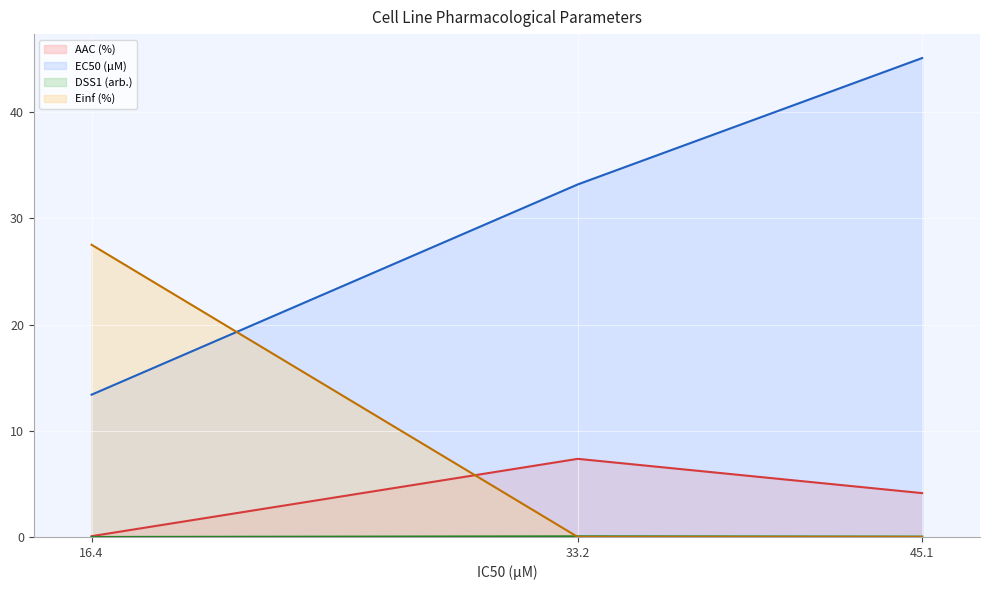

Which label corresponds to the largest value in the chart?

45.1